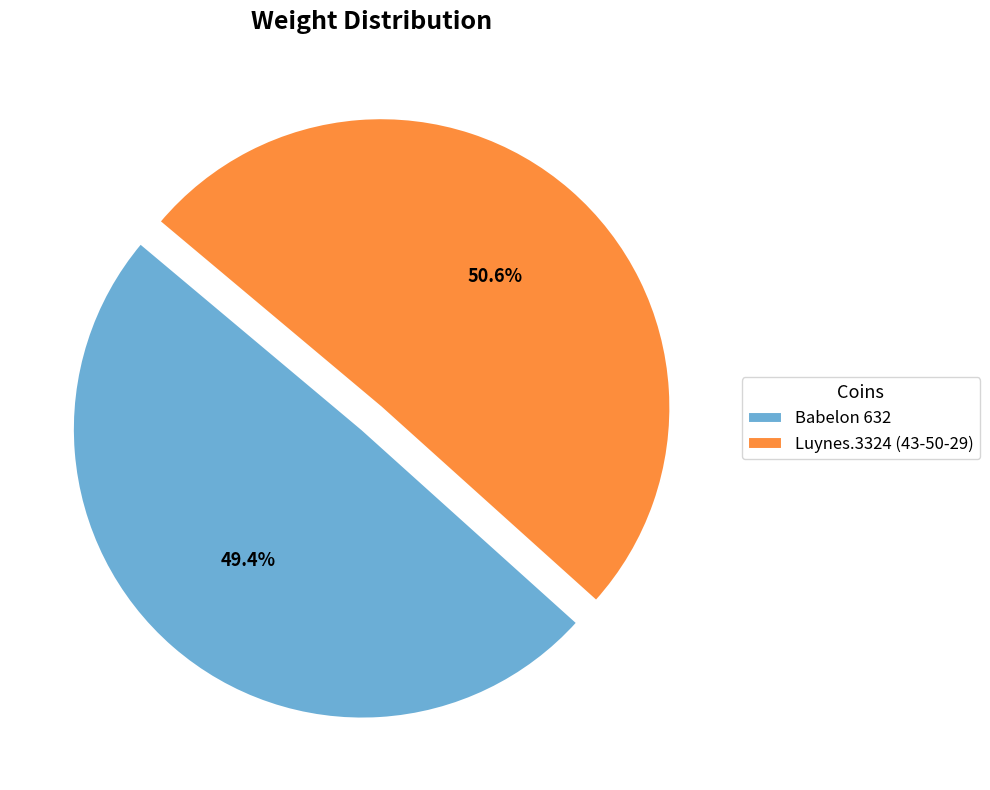

To the nearest percent, what portion does Babelon 632 represent?

49%